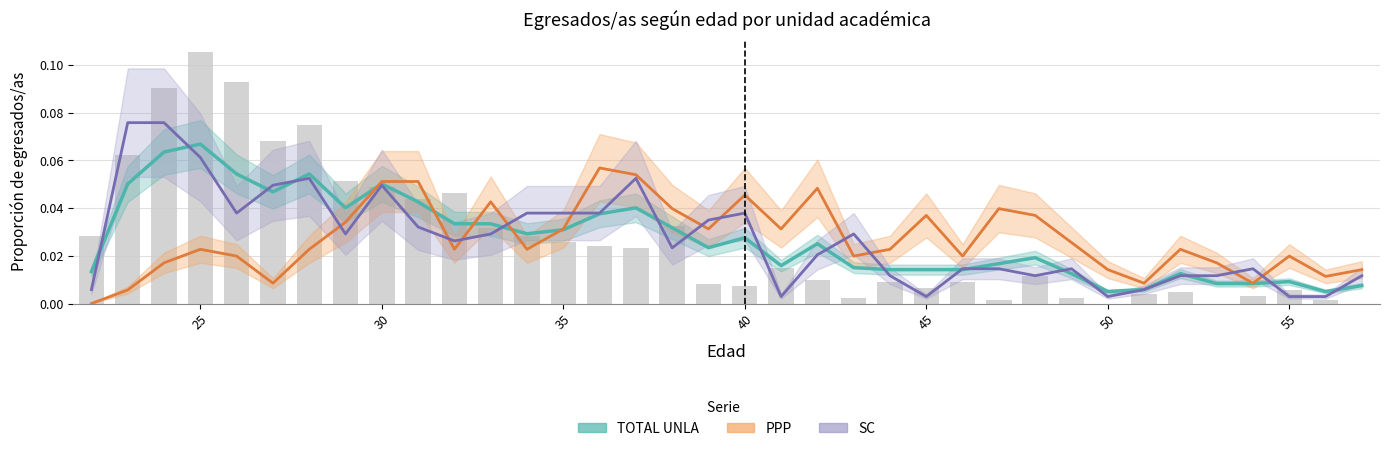

Is it true that TOTAL UNLA equals 0.0 at 32?

False